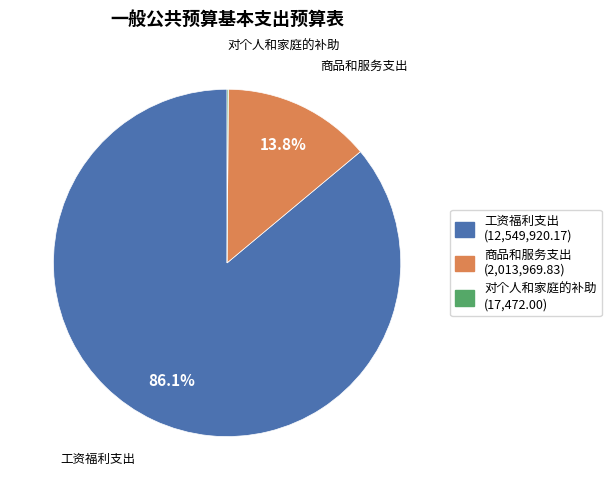

To the nearest percent, what is the average slice percentage?

33%